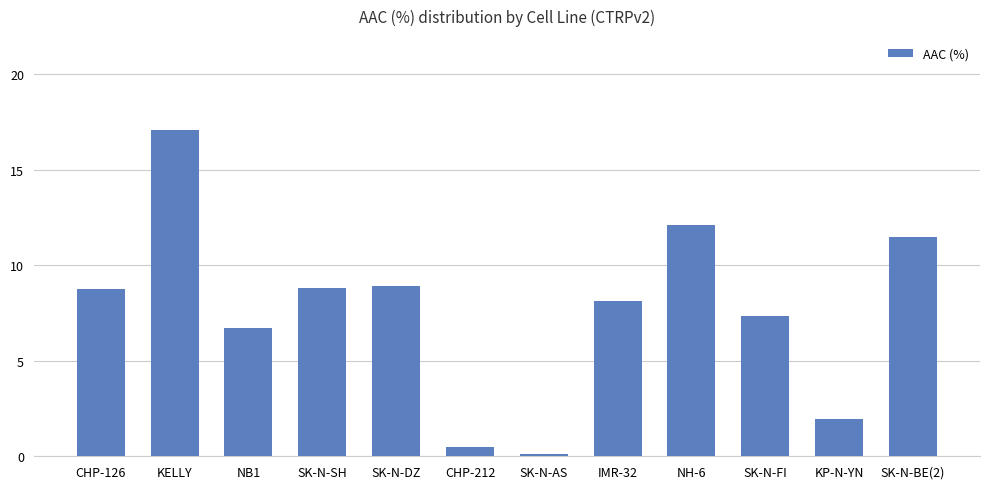

Reading right to left, transcribe all the data shown in this chart.

11.5	1.9	7.4	12.1	8.2	0.1	0.5	8.9	8.8	6.7	17.1	8.8